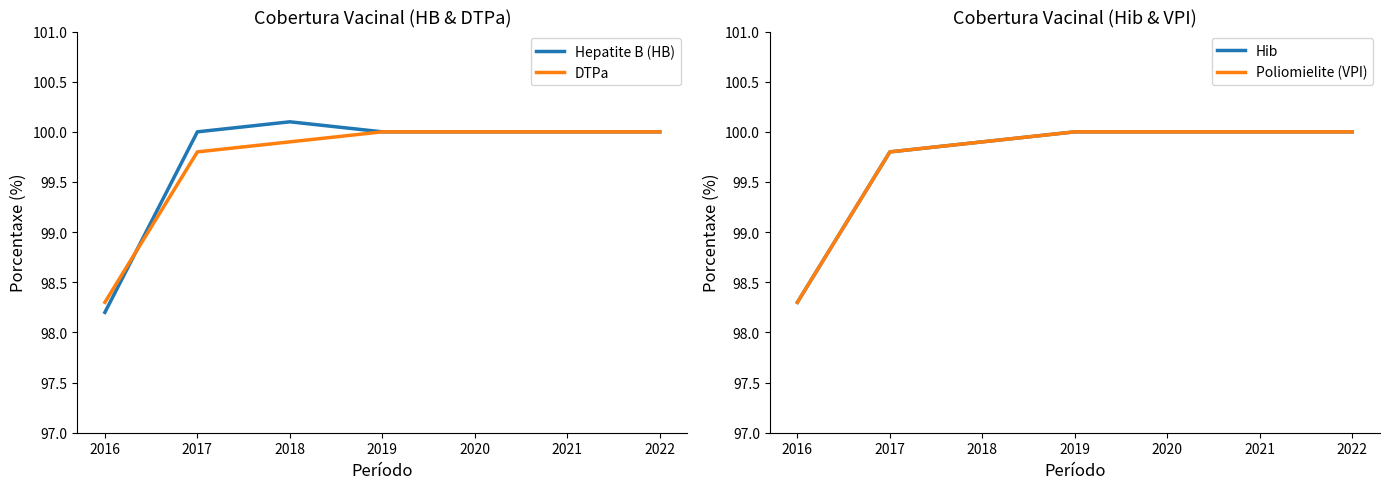

What is the average value of the Hepatite B (HB) series?

99.8